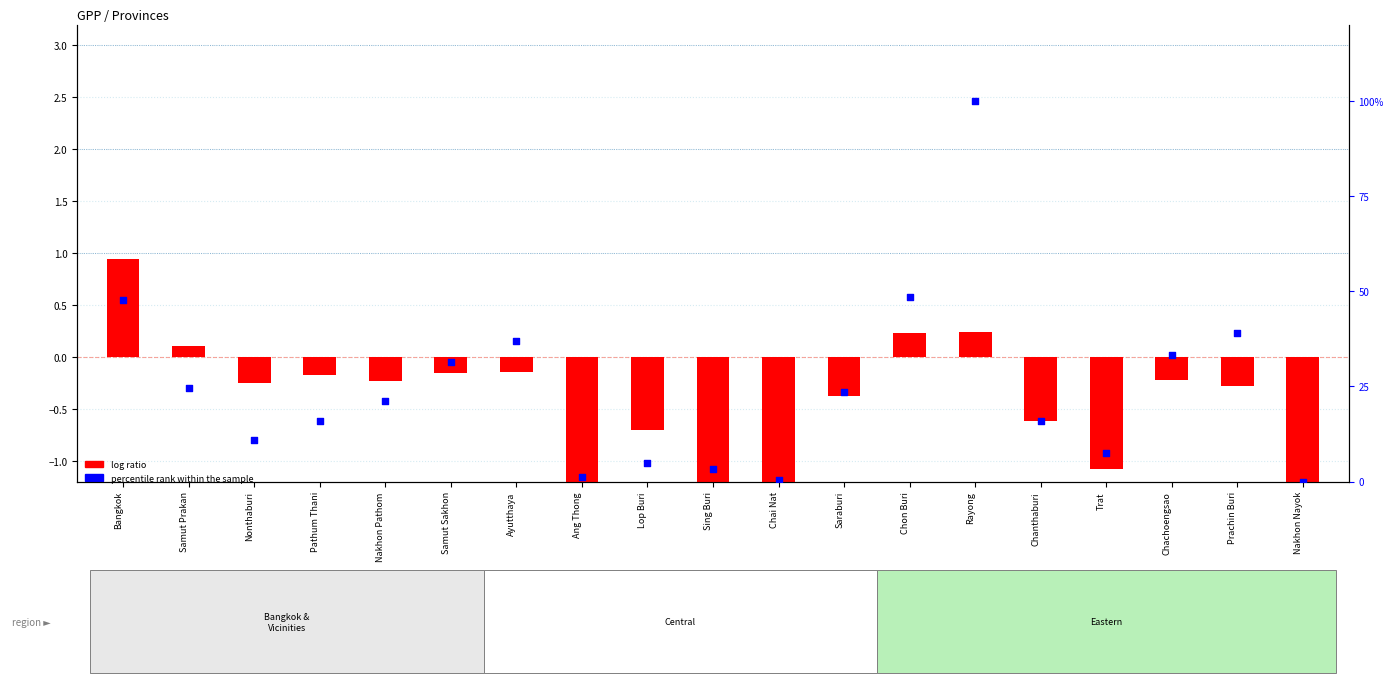

At which category is the sum across all series the highest?

Rayong